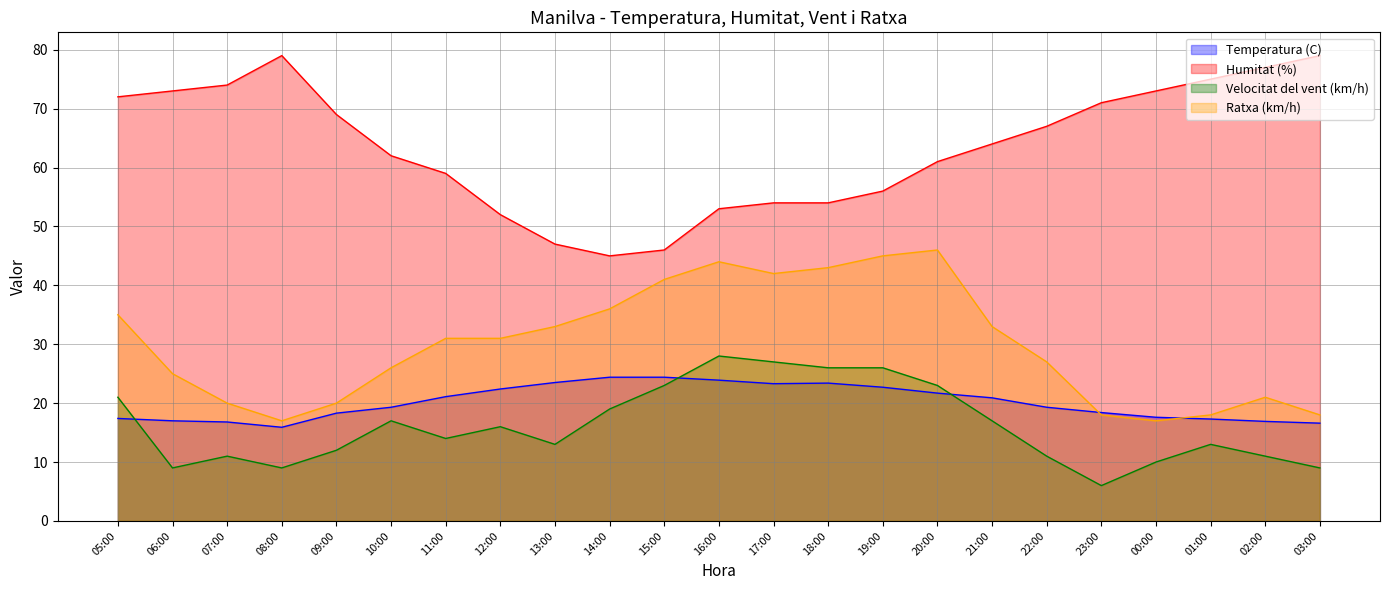

What is the spread (max minus min) of values at 05:00?

54.6